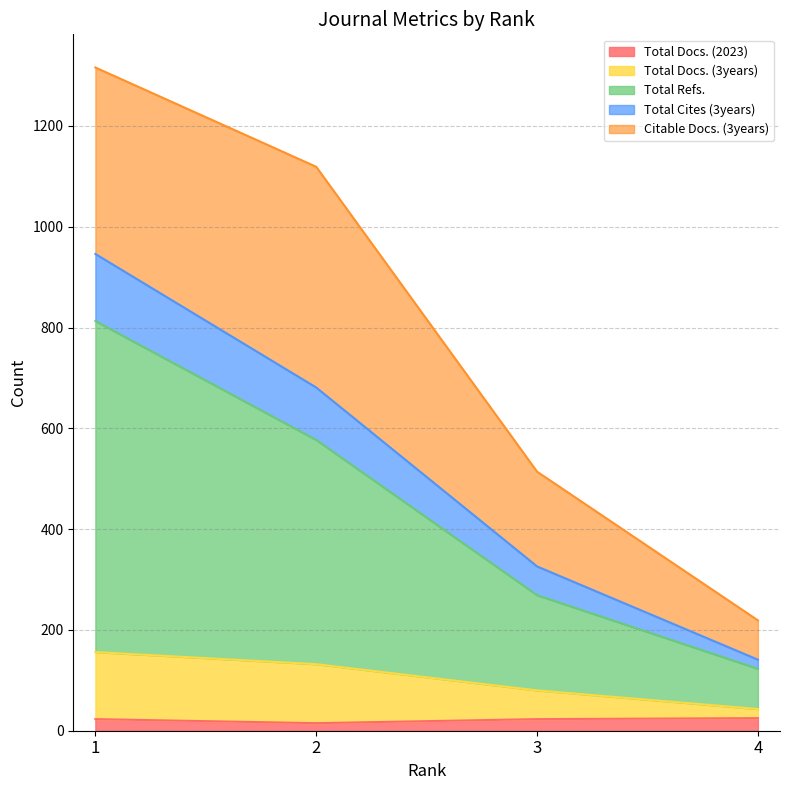

True or false: Total Refs. has a value of 179 at 3.

False